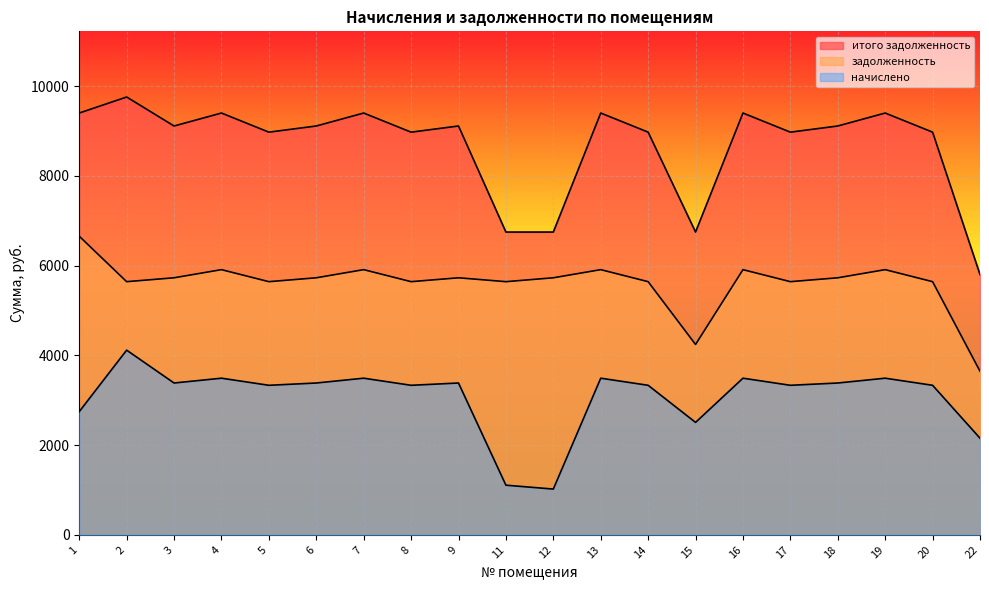

Reading left to right, what are all the values shown in this chart?

задолженность: 1=6655.0	2=5641.9	3=5728.3	4=5909.8	5=5641.9	6=5728.3	7=5909.8	8=5641.9	9=5728.3	11=5641.9	12=5728.3	13=5909.8	14=5641.9	15=4242.2	16=5909.8	17=5641.9	18=5728.3	19=5909.8	20=5641.9	22=3646.1
начислено: 1=2745.3	2=4115.6	3=3383.3	4=3490.5	5=3332.2	6=3383.3	7=3490.5	8=3332.2	9=3383.3	11=1105.9	12=1019.5	13=3490.5	14=3332.2	15=2505.6	16=3490.5	17=3332.2	18=3383.3	19=3490.5	20=3332.2	22=2153.4
итого задолженность: 1=9400.2	2=9757.5	3=9111.6	4=9400.2	5=8974.2	6=9111.6	7=9400.2	8=8974.2	9=9111.6	11=6747.8	12=6747.8	13=9400.2	14=8974.2	15=6747.8	16=9400.2	17=8974.2	18=9111.6	19=9400.2	20=8974.2	22=5799.5